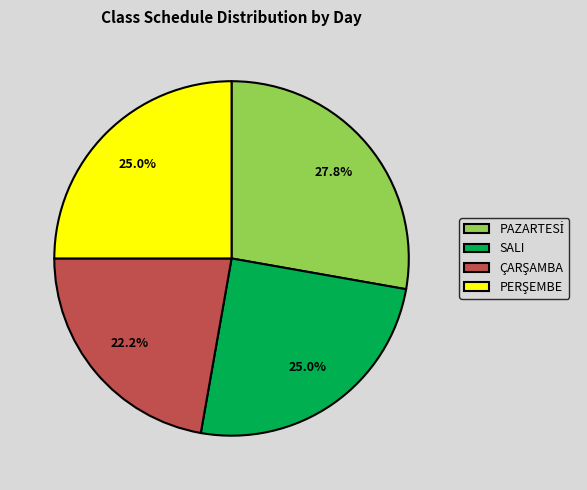

Is there a majority slice in this chart?

No